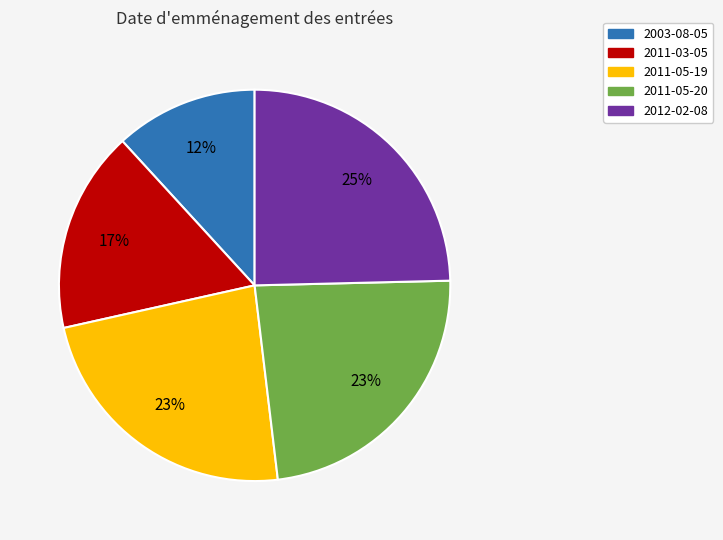

How many slices are in this pie chart?

5